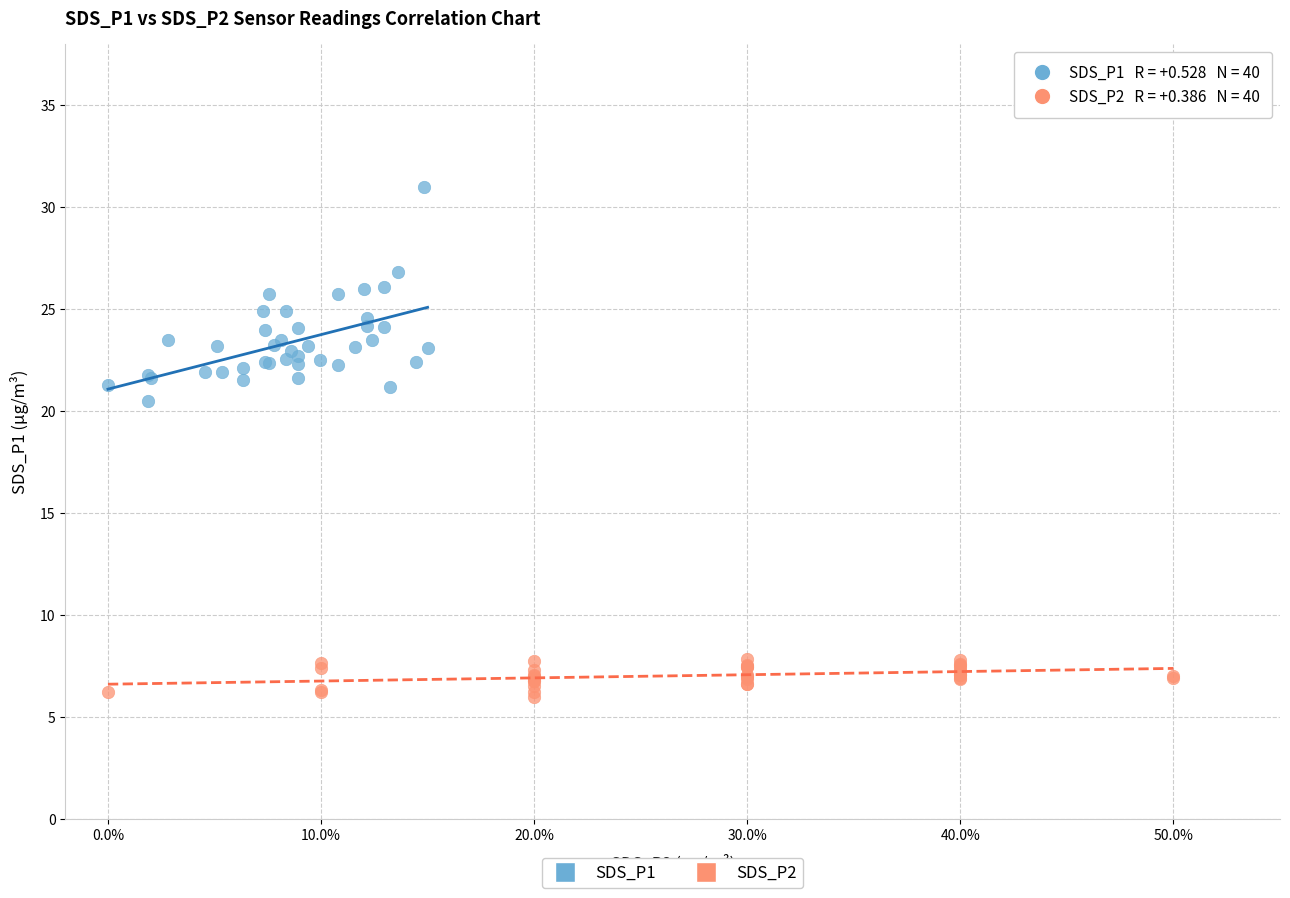

Which series contains the highest Y value?

SDS_P1